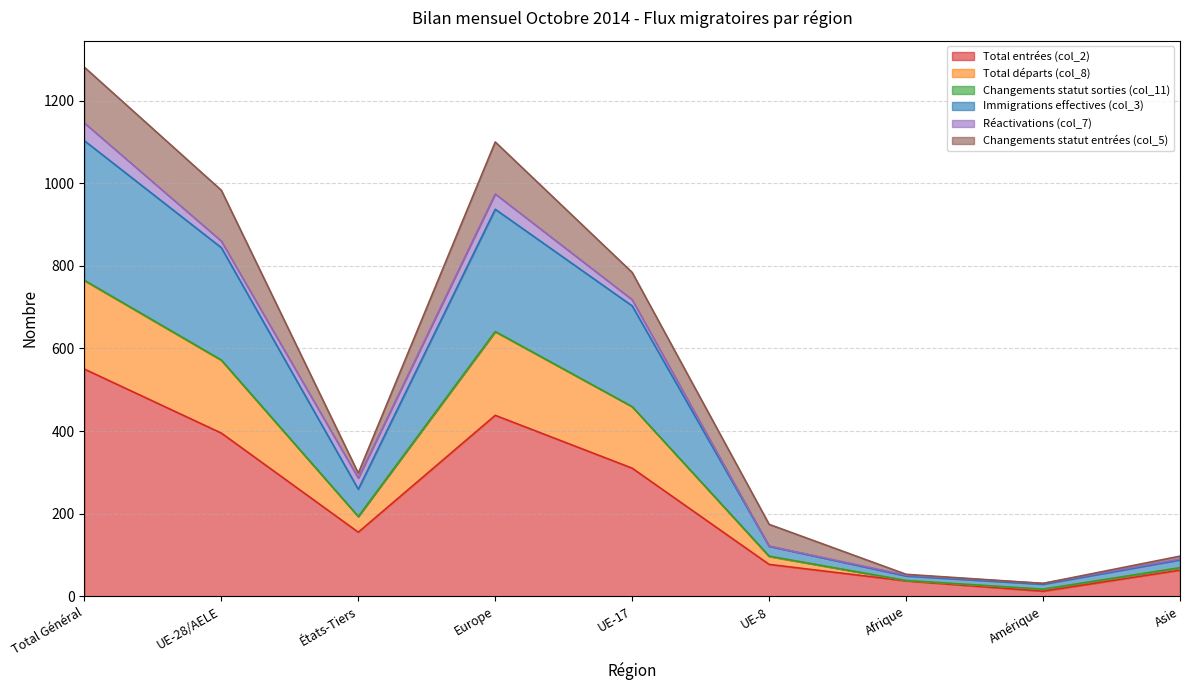

Which category has the highest value in the Total entrées (col_2) series?

Total Général